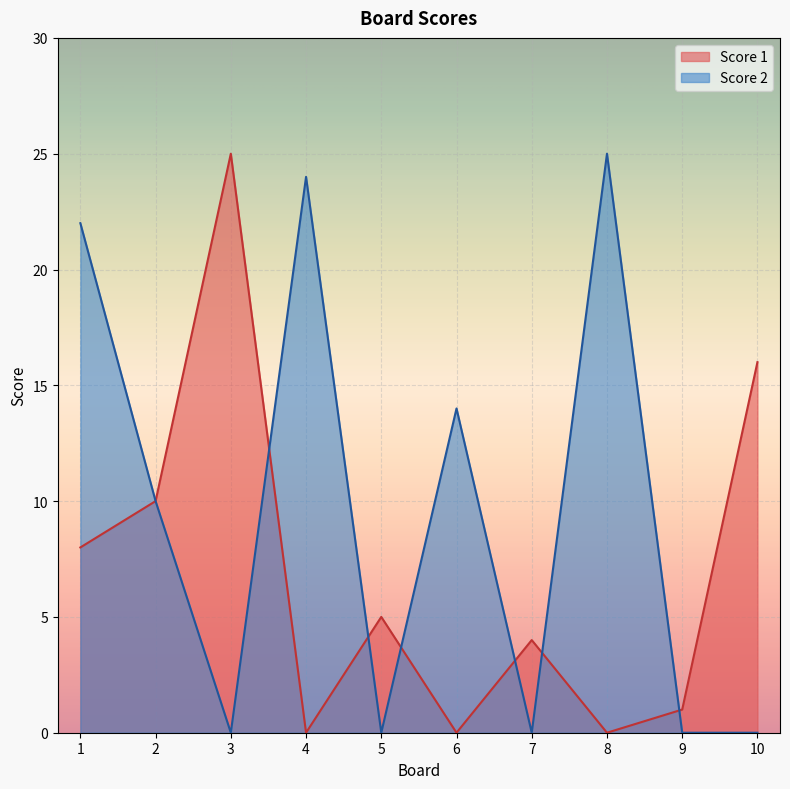

Which series has the largest range (max minus min)?

Score 1